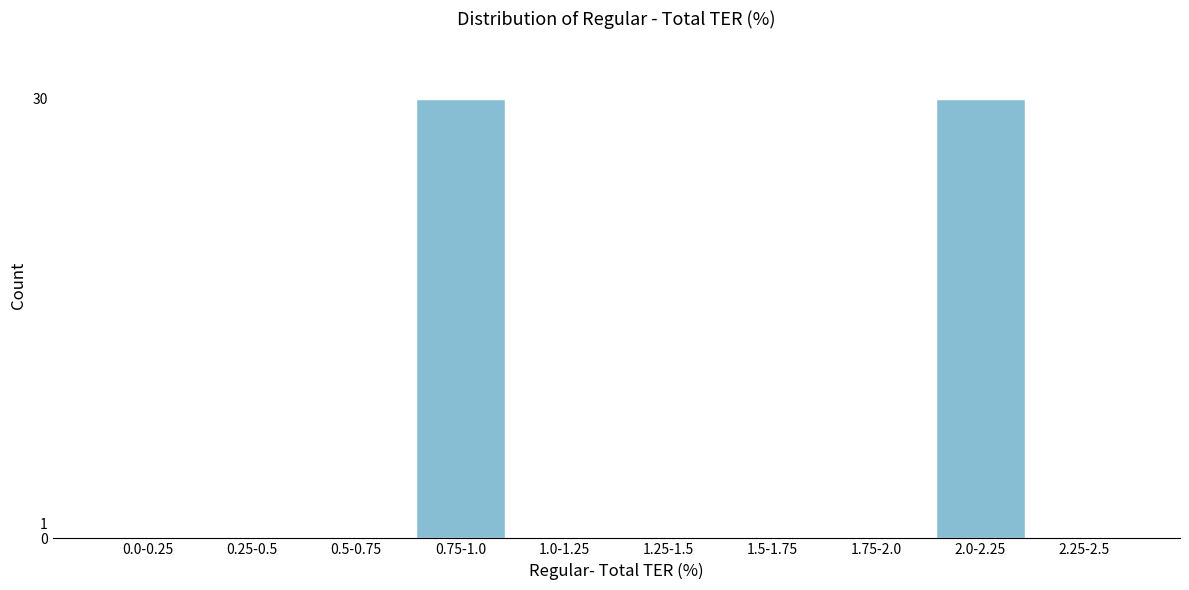

Reading left to right, what are all the values shown in this chart?

0.0-0.25=0	0.25-0.5=0	0.5-0.75=0	0.75-1.0=30	1.0-1.25=0	1.25-1.5=0	1.5-1.75=0	1.75-2.0=0	2.0-2.25=30	2.25-2.5=0